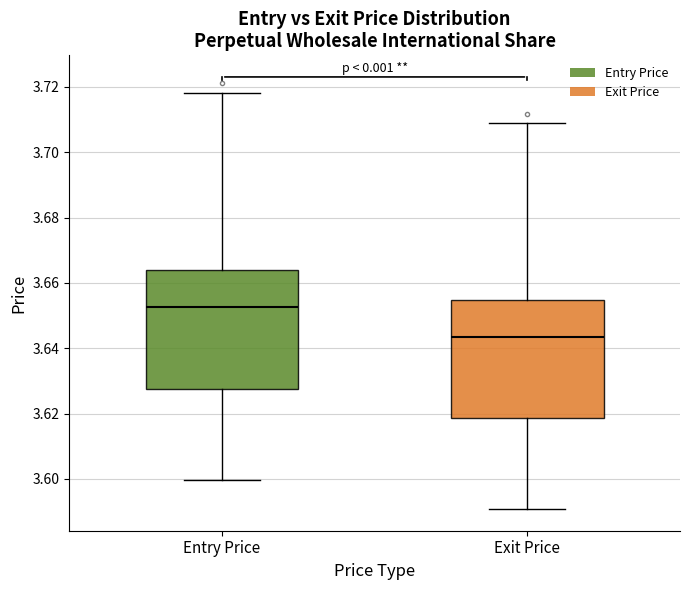

Reading left to right, read every box against the y-axis: the position of its median line, the range the box covers, and the ends of its whiskers. The values are not printed on the chart, so give them approximately, as read against the axis.

Entry Price: median 3.652, box 3.628 to 3.664, whiskers 3.600 to 3.718
Exit Price: median 3.644, box 3.618 to 3.654, whiskers 3.590 to 3.708